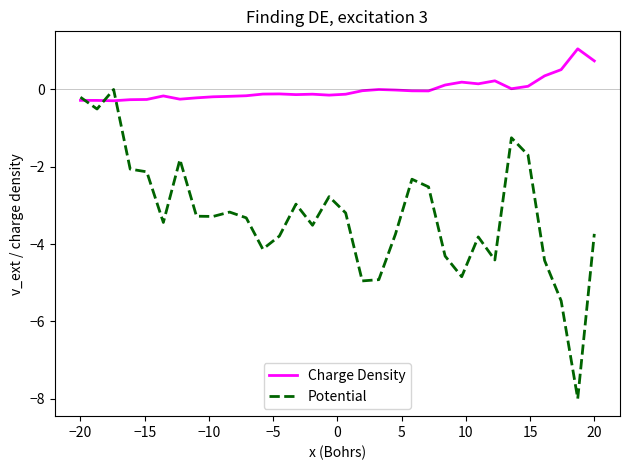

In Charge Density, how many points are higher than both neighbors (excluding endpoints)?

7